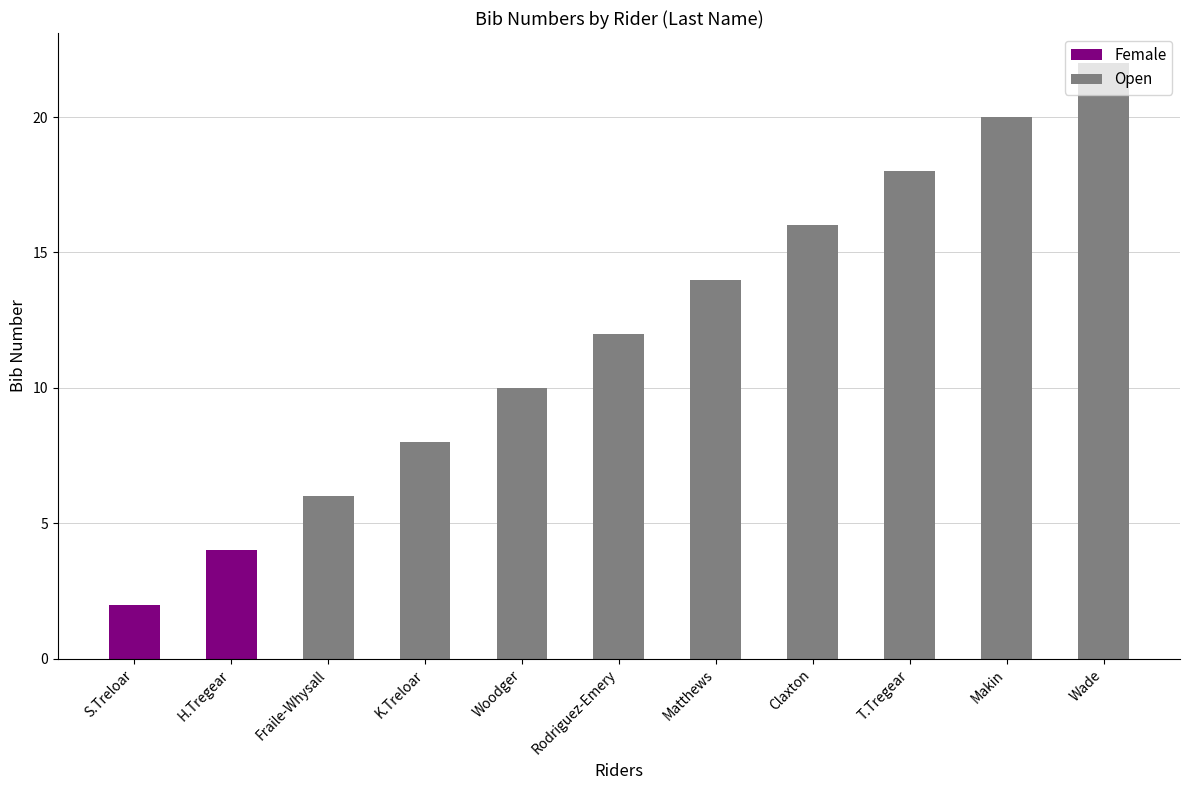

What is the difference between the maximum and second lowest values?

18